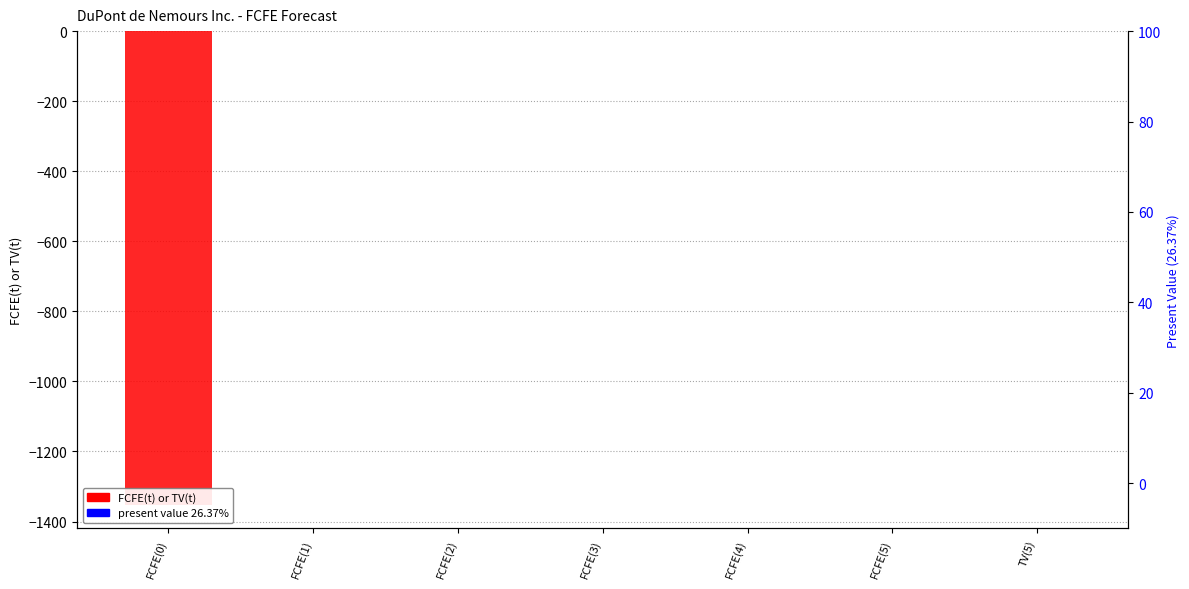

List the labels in order of FCFE(t) or TV(t) value, smallest first.

FCFE(0), FCFE(1), FCFE(2), FCFE(3), FCFE(4), FCFE(5), TV(5)